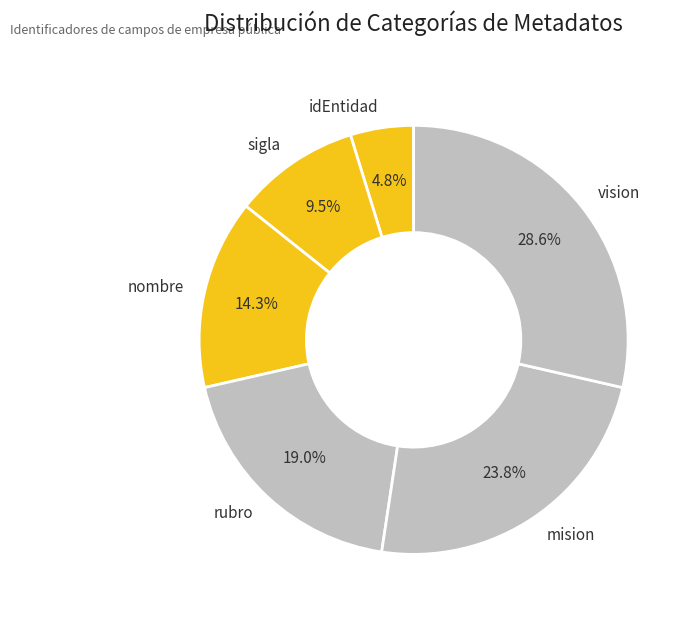

Which has a higher value, vision or rubro?

vision